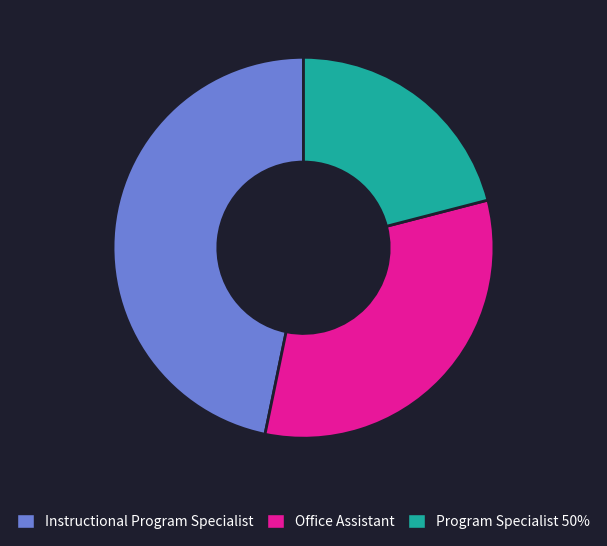

Approximately how many times larger is the value at Program Specialist 50% compared to Instructional Program Specialist?

0.4